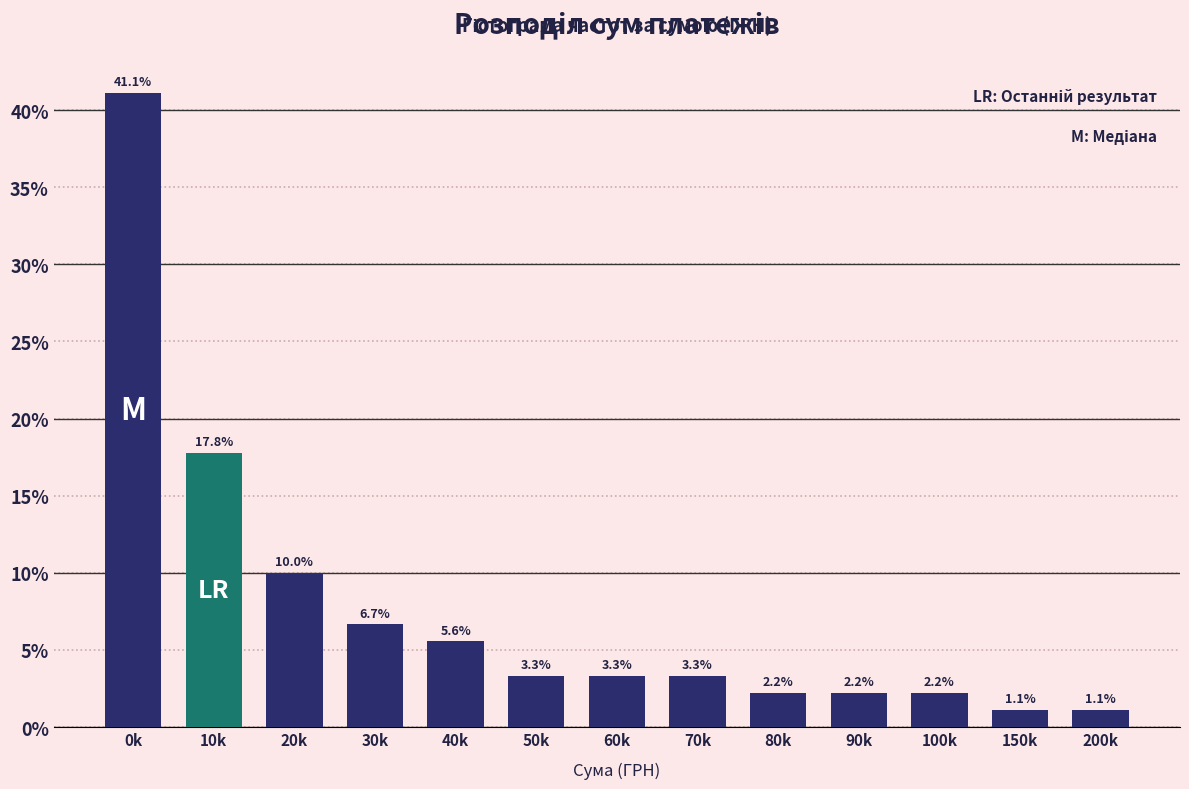

Reading left to right, what are all the values shown in this chart?

0k=41.1	10k=17.8	20k=10.0	30k=6.7	40k=5.6	50k=3.3	60k=3.3	70k=3.3	80k=2.2	90k=2.2	100k=2.2	150k=1.1	200k=1.1